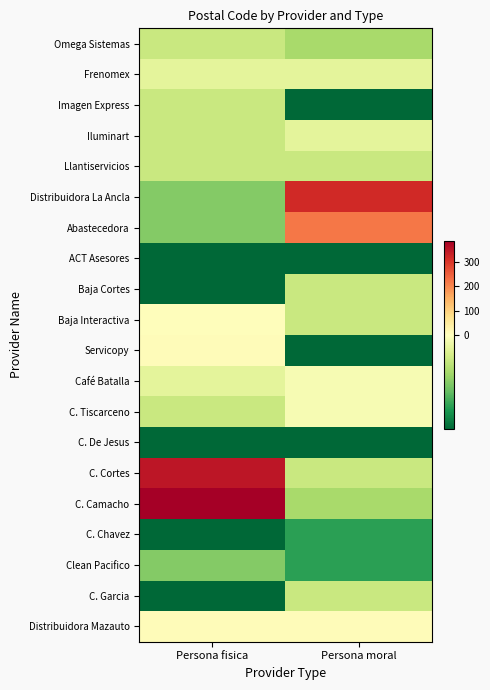

Reading right to left, extract all data points from this chart.

Omega Sistemas: Persona moral=-31.2	Persona fisica=-21.2
Frenomex: Persona moral=-11.2	Persona fisica=-11.2
Imagen Express: Persona moral=-81.2	Persona fisica=-21.2
Iluminart: Persona moral=-11.2	Persona fisica=-21.2
Llantiservicios: Persona moral=-21.2	Persona fisica=-21.2
Distribuidora La Ancla: Persona moral=318.8	Persona fisica=-41.2
Abastecedora: Persona moral=218.8	Persona fisica=-41.2
ACT Asesores: Persona moral=-81.2	Persona fisica=-81.2
Baja Cortes: Persona moral=-21.2	Persona fisica=-81.2
Baja Interactiva: Persona moral=-21.2	Persona fisica=3.8
Servicopy: Persona moral=-81.2	Persona fisica=8.8
Café Batalla: Persona moral=-3.2	Persona fisica=-11.2
C. Tiscarceno: Persona moral=-3.2	Persona fisica=-21.2
C. De Jesus: Persona moral=-81.2	Persona fisica=-81.2
C. Cortes: Persona moral=-21.2	Persona fisica=348.8
C. Camacho: Persona moral=-31.2	Persona fisica=387.8
C. Chavez: Persona moral=-61.2	Persona fisica=-81.2
Clean Pacifico: Persona moral=-61.2	Persona fisica=-41.2
C. Garcia: Persona moral=-21.2	Persona fisica=-81.2
Distribuidora Mazauto: Persona moral=7.8	Persona fisica=7.8